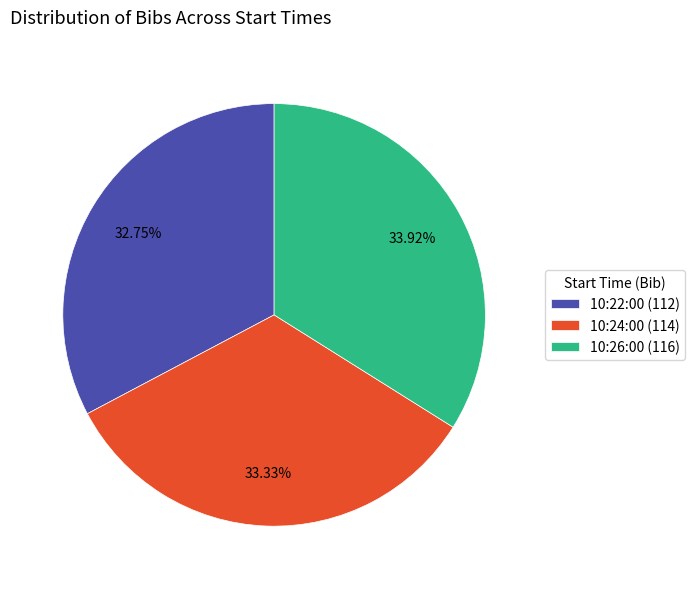

How many segments does this pie chart have?

3